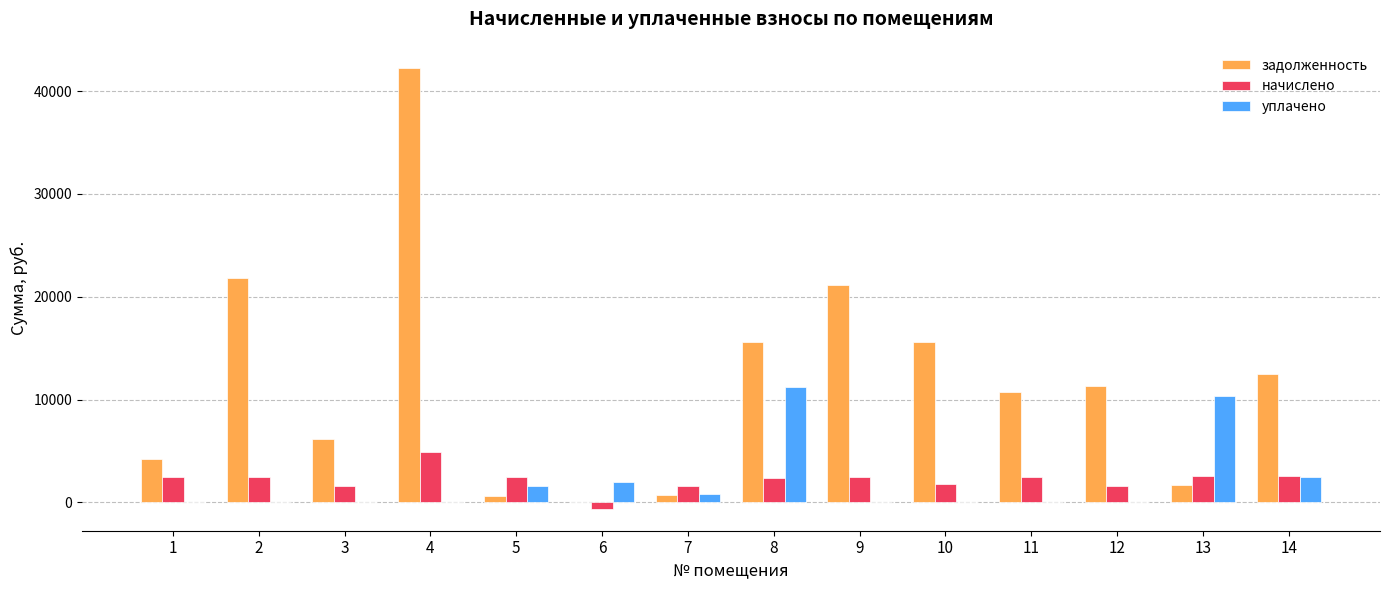

What is the greatest value displayed?

42269.0